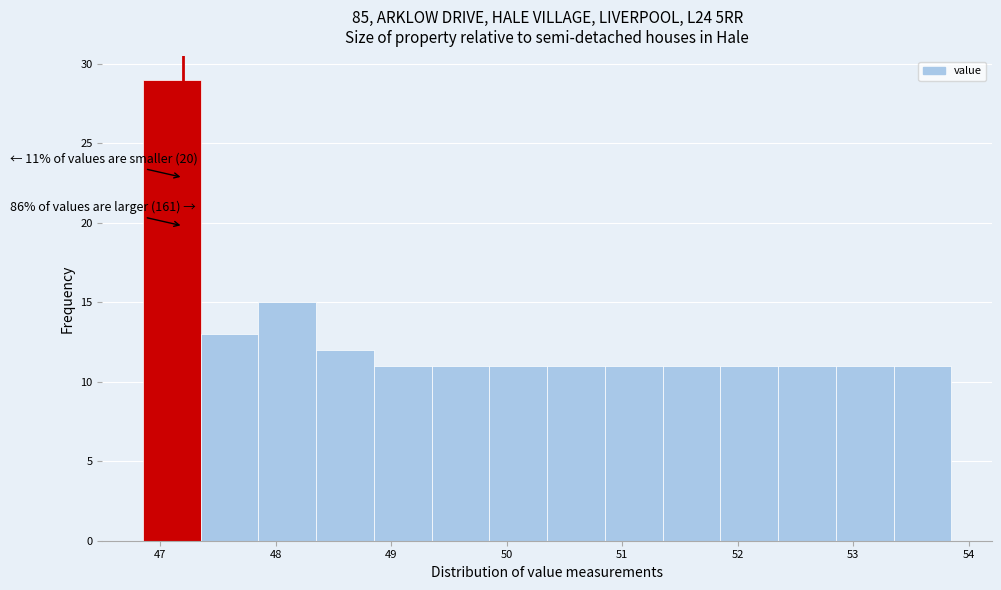

Which range on the x-axis has the tallest bar?

46.85 to 47.35